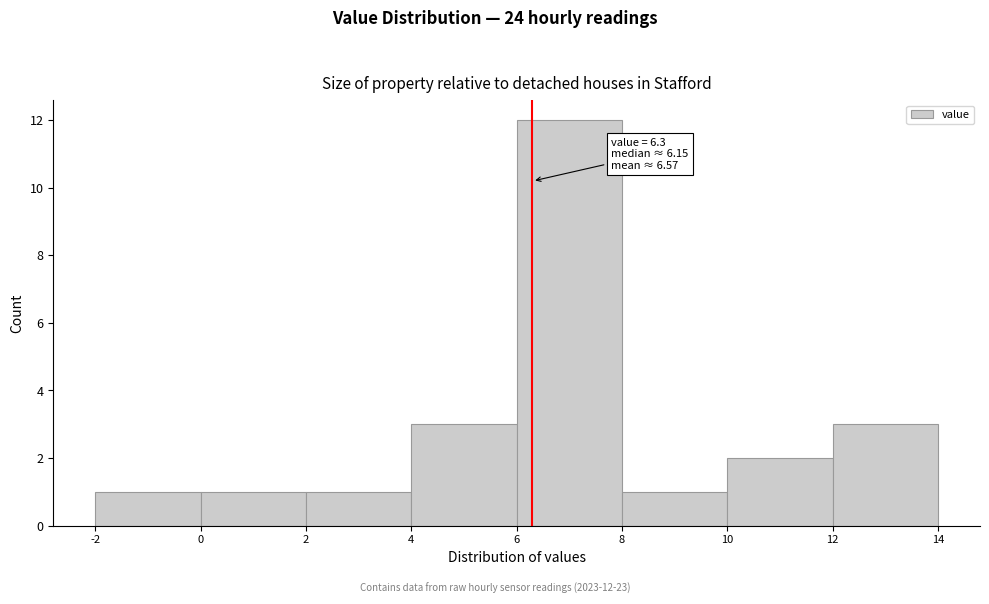

Over which range of the x-axis is the bar tallest?

6 to 8